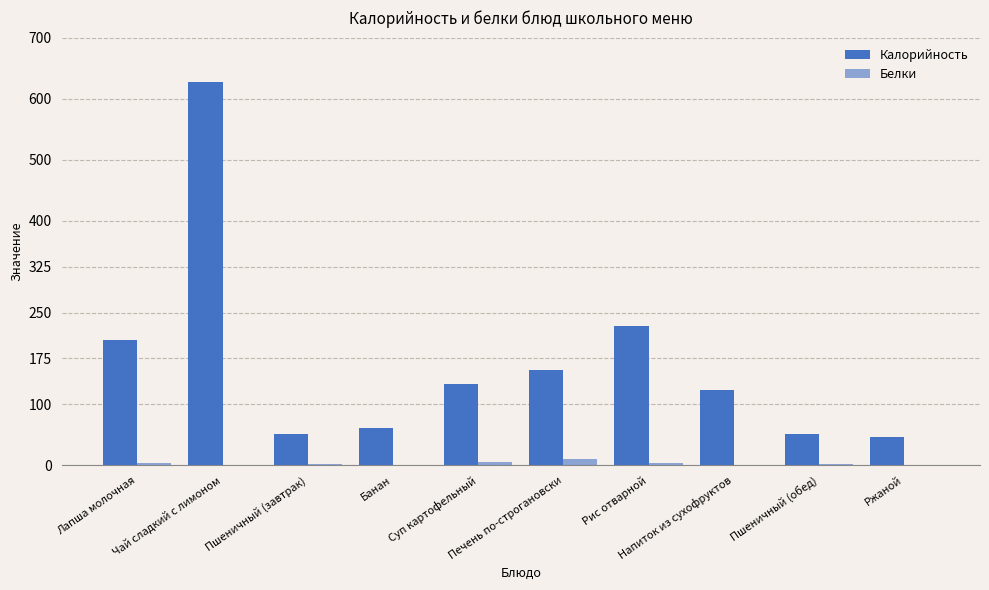

How many categories are shown in the chart?

10